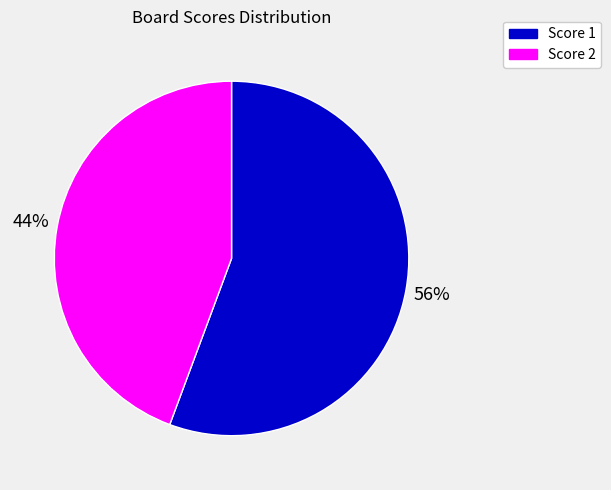

Approximately how many times larger is the value at Score 2 compared to Score 1?

0.8